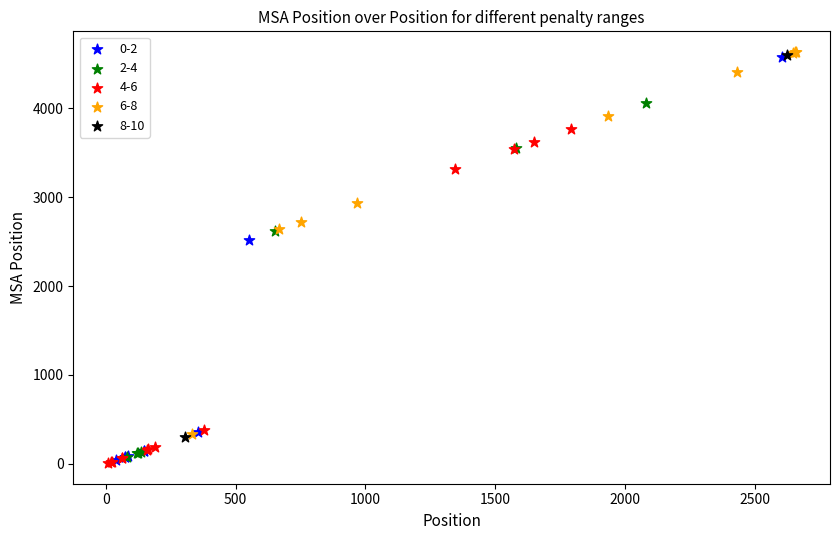

What are all the series names shown in the legend?

0-2, 2-4, 4-6, 6-8, 8-10